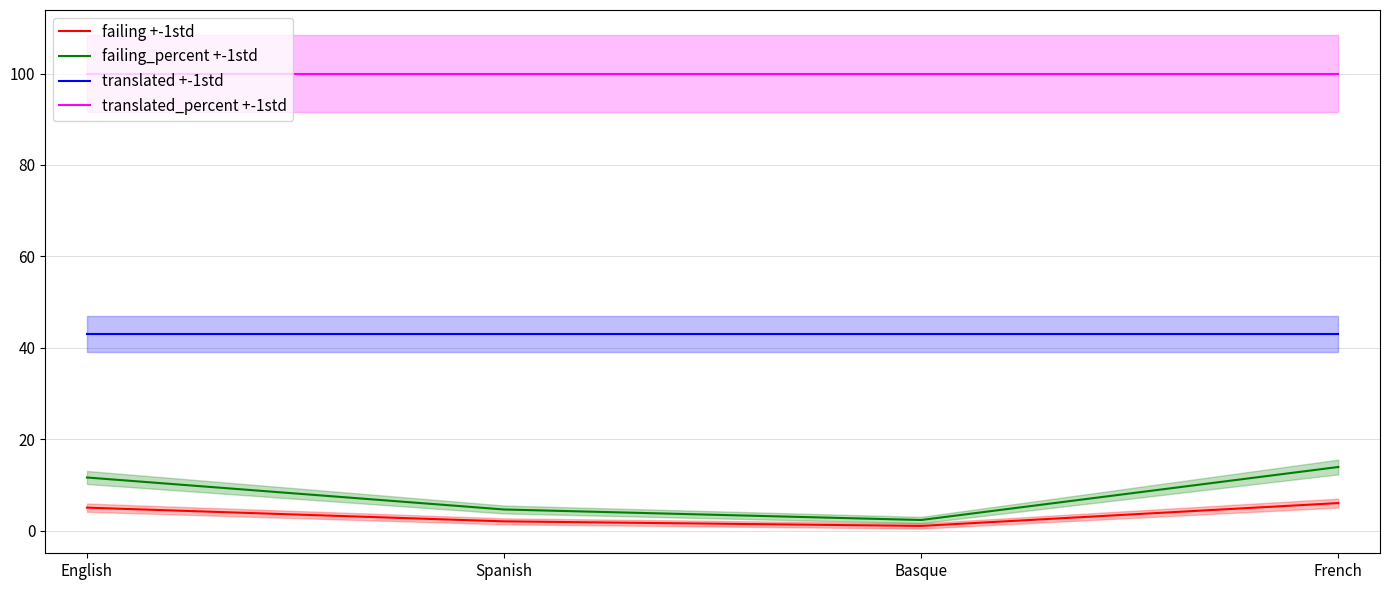

True or false: failing +-1std and translated_percent +-1std intersect in this chart.

False